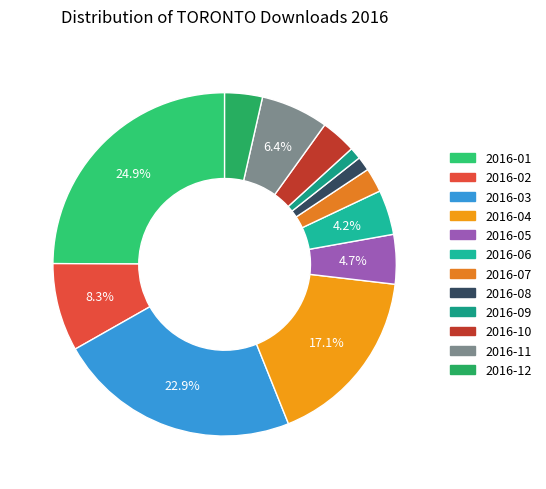

Which category has the biggest portion of the pie?

2016-01